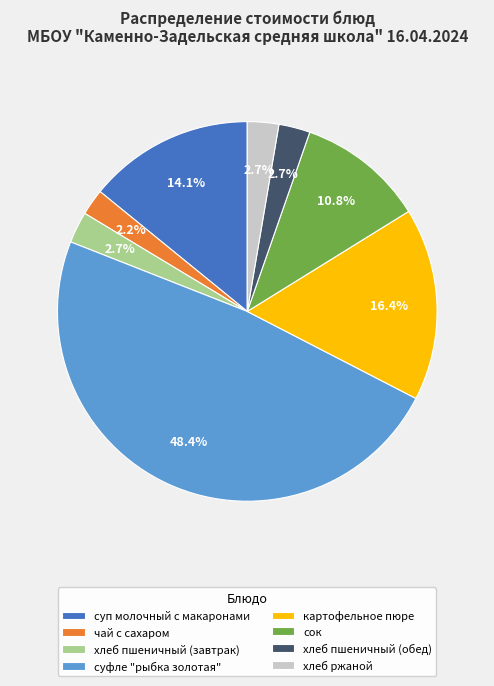

How many slices are in this pie chart?

8